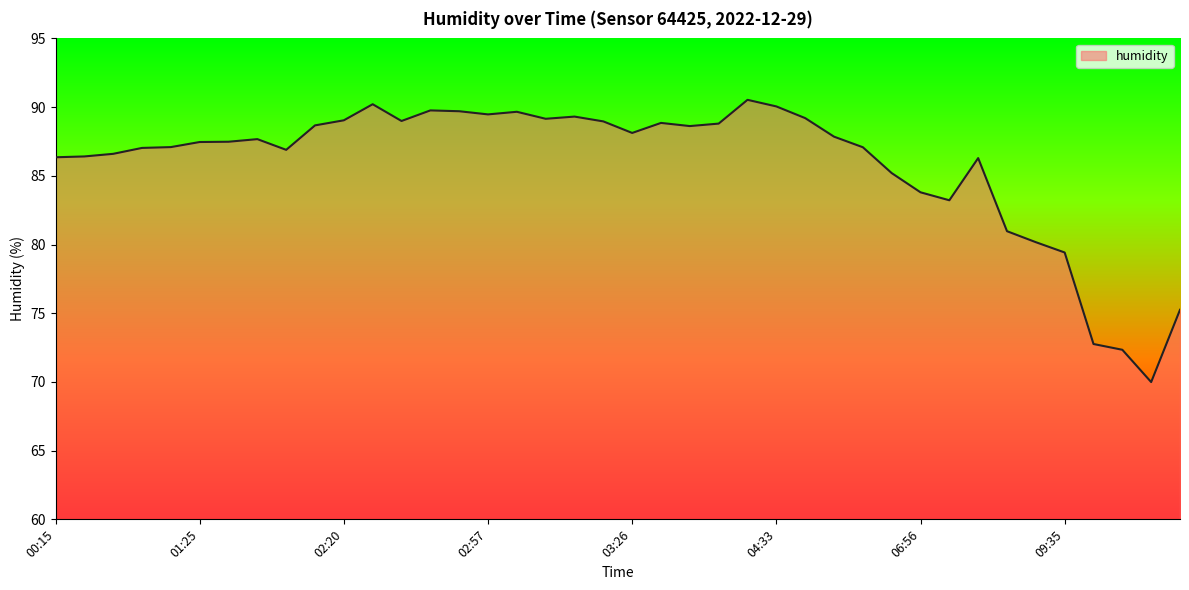

What is the greatest value displayed?

90.5